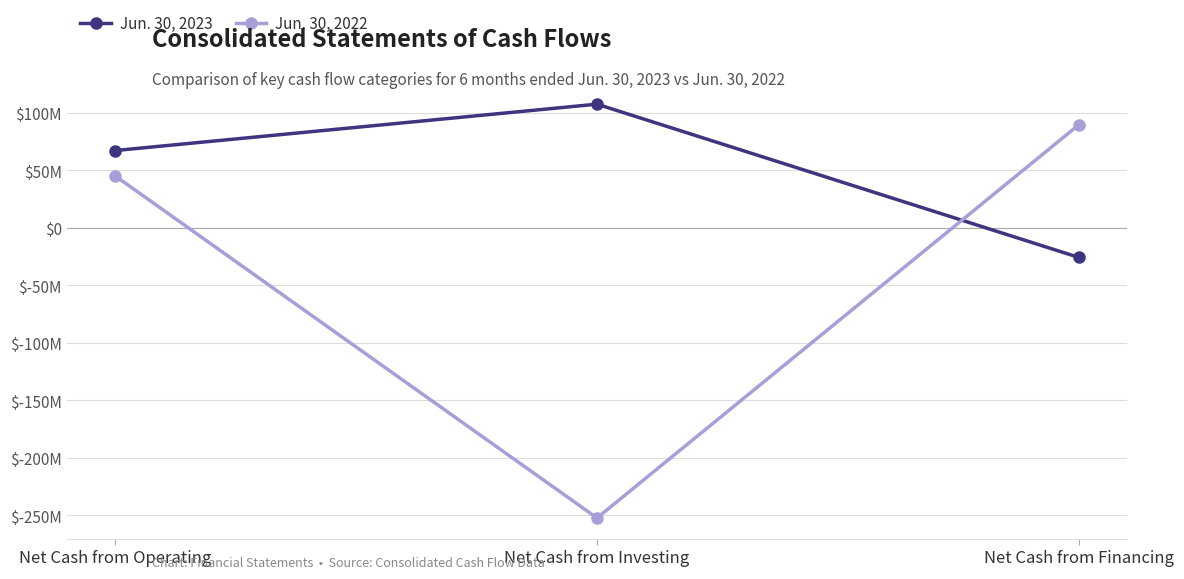

Is the value of Jun. 30, 2022 at Net Cash from Operating greater than the value of Jun. 30, 2023 at Net Cash from Investing?

No